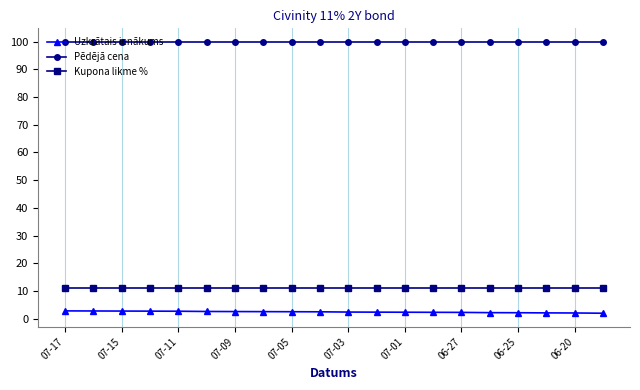

Is this an area chart (filled region under the line)?

No